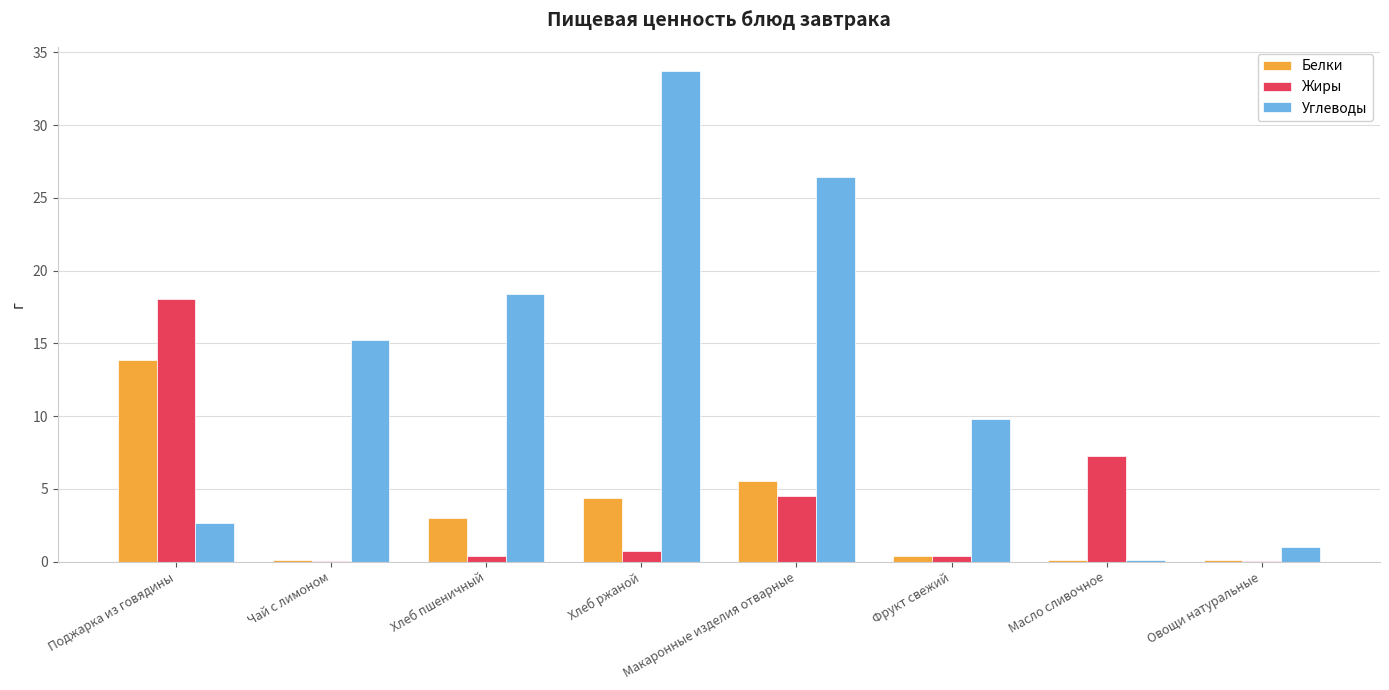

Between Хлеб пшеничный and Хлеб ржаной, which series saw the biggest shift?

Углеводы